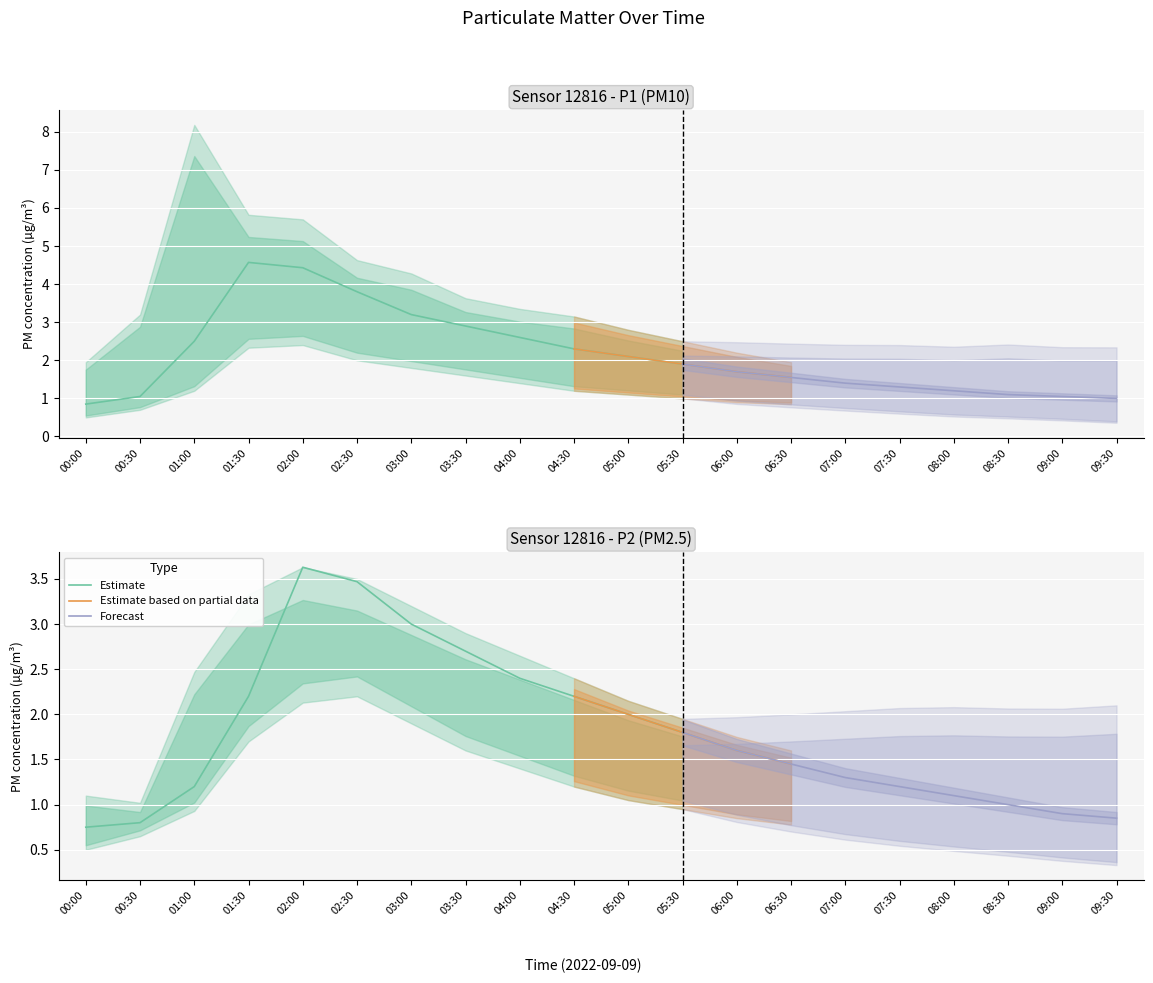

Between 03:00 and 01:30, which is larger?

01:30